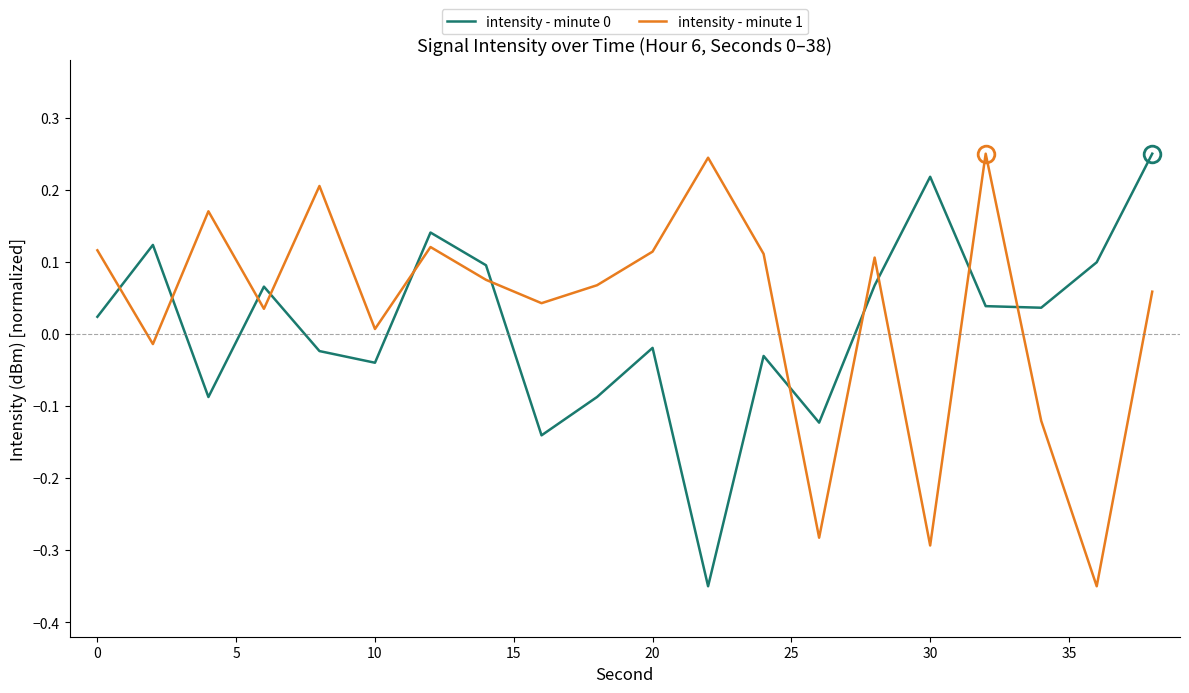

What is the difference between the maximum and minimum values in the intensity - minute 0 series?

0.6